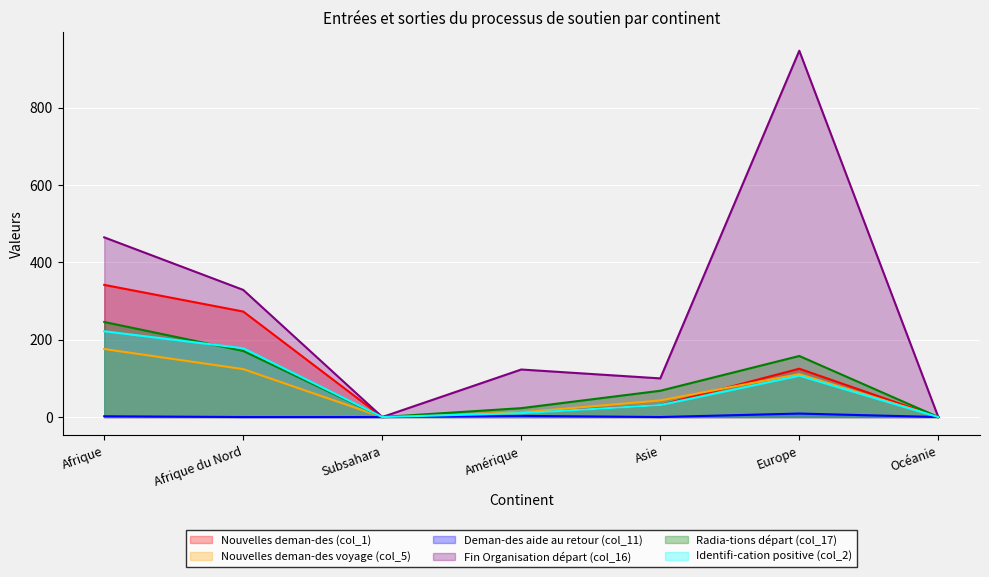

What position from the left is Océanie?

7